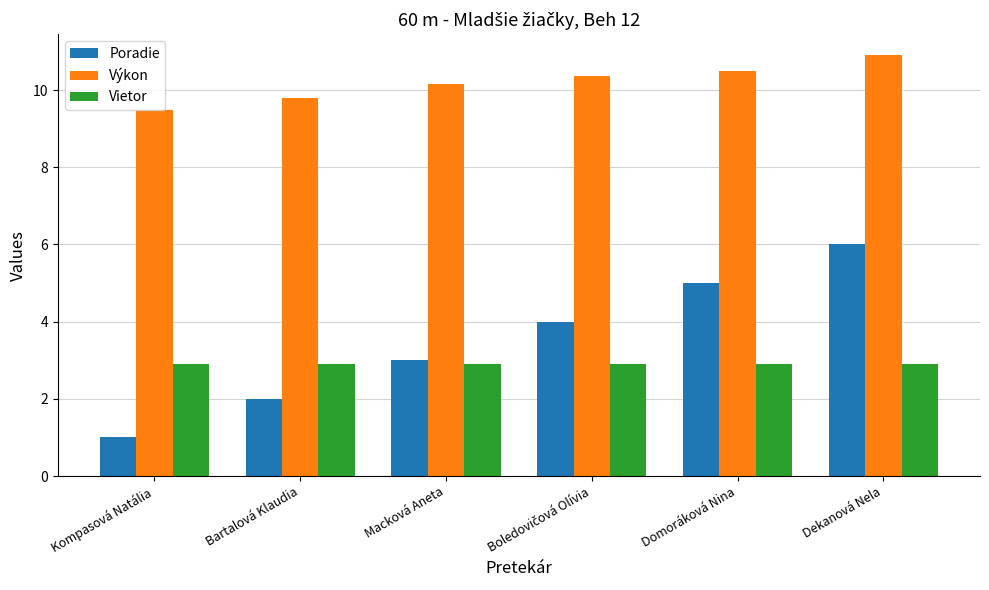

How many data points does each series have?

6